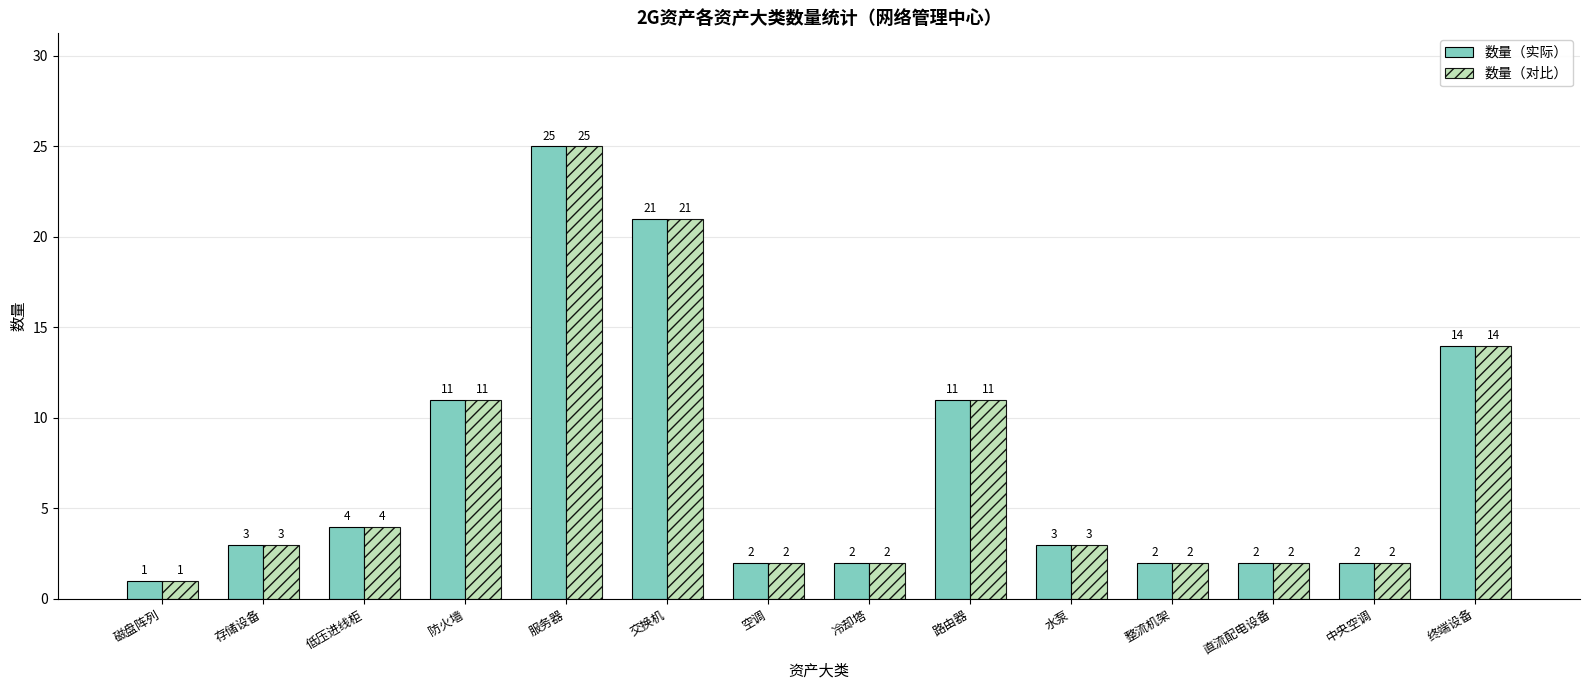

At how many categories does at least one series exceed 16?

2